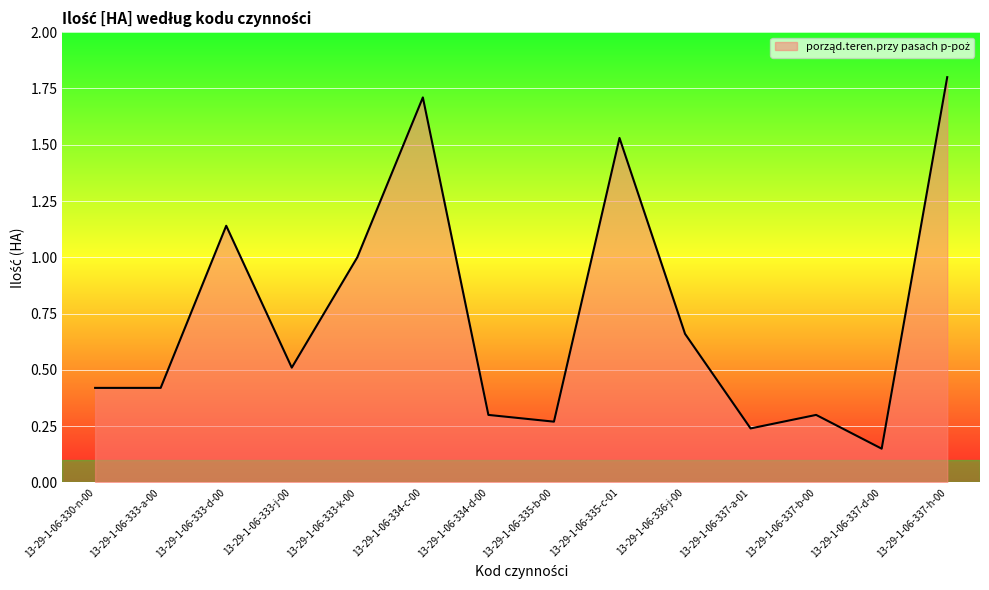

What is the maximum value shown in the chart?

1.8